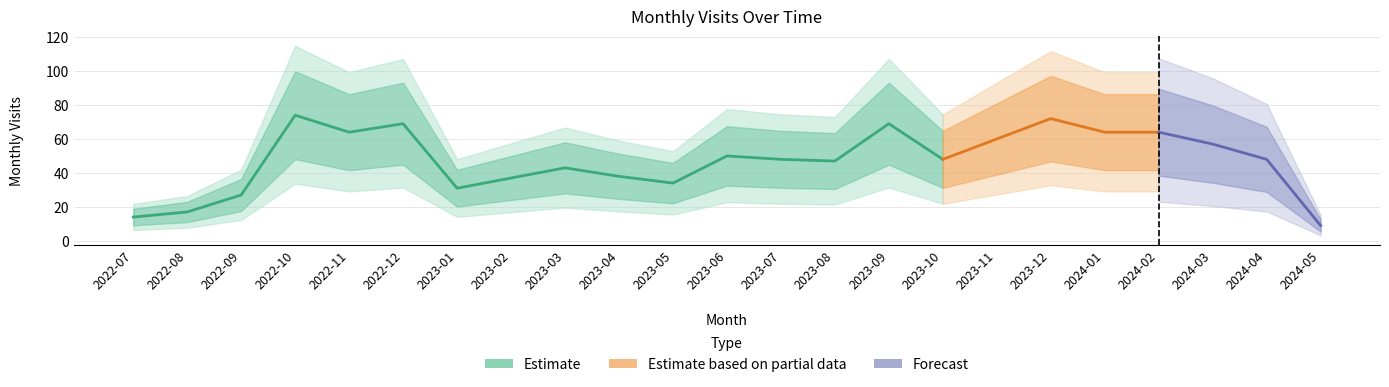

What is the difference between the maximum and second lowest values?

60